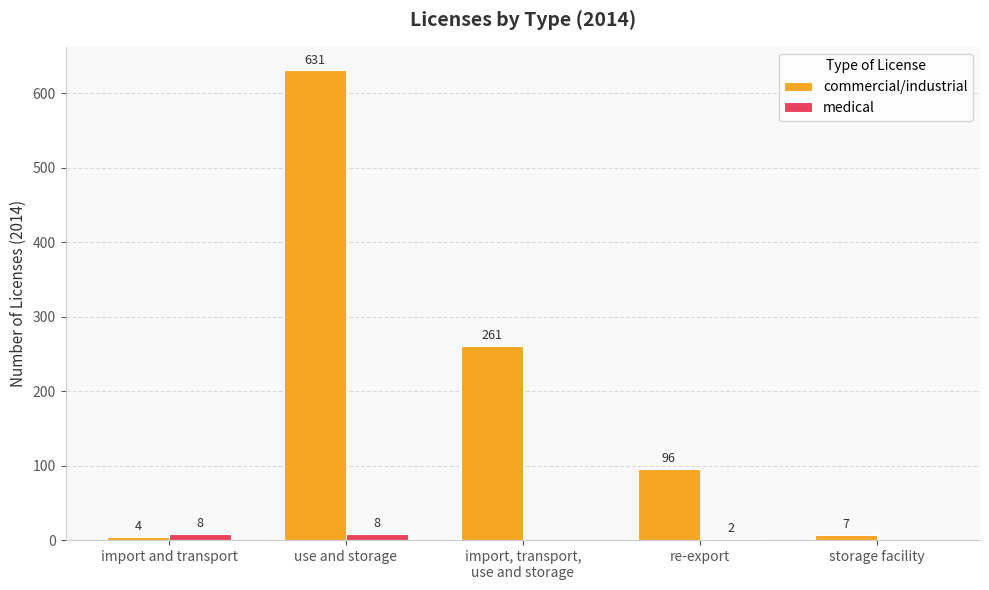

How many distinct data groups are displayed?

2